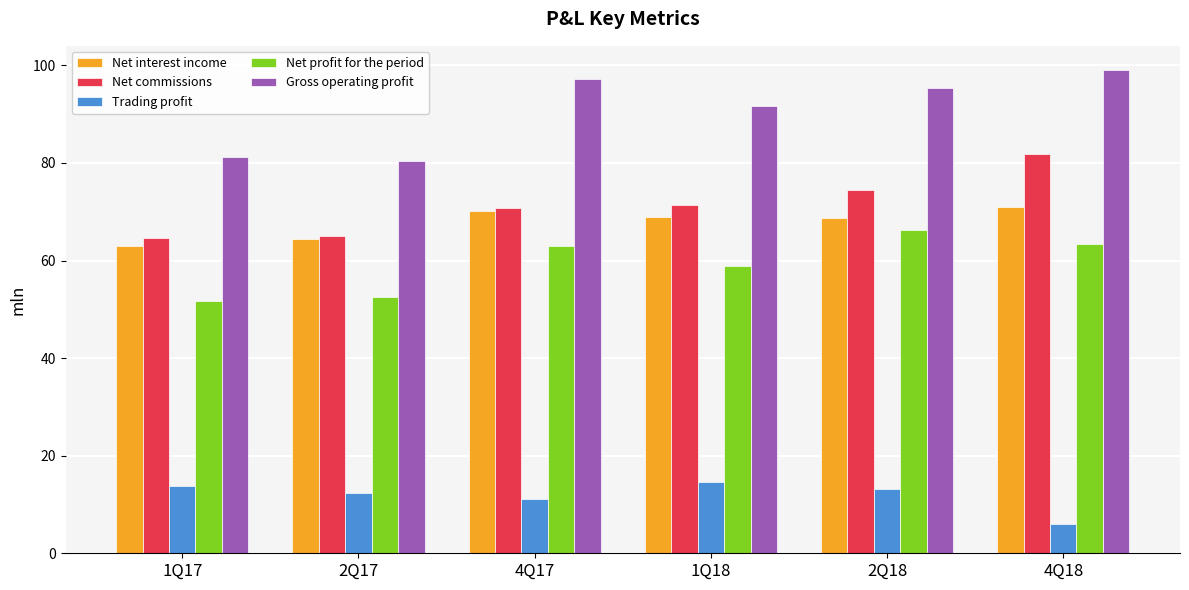

List the series in order of their peak value, lowest first.

Trading profit, Net profit for the period, Net interest income, Net commissions, Gross operating profit